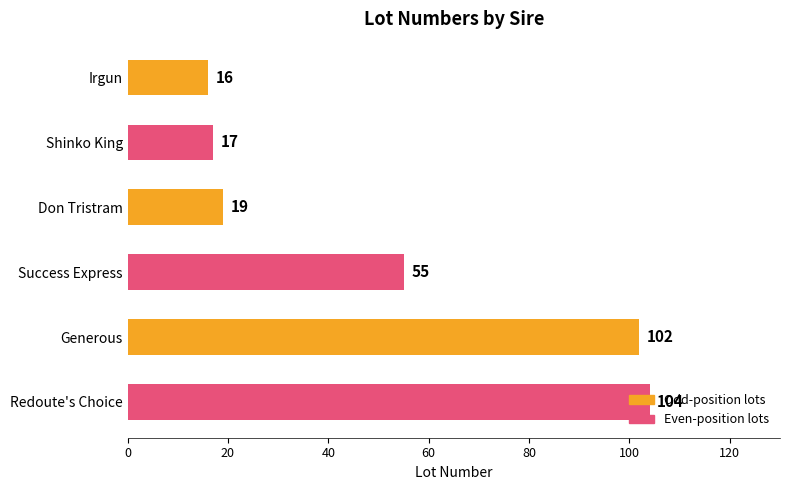

At which category does the chart reach its peak across all series?

Redoute's Choice